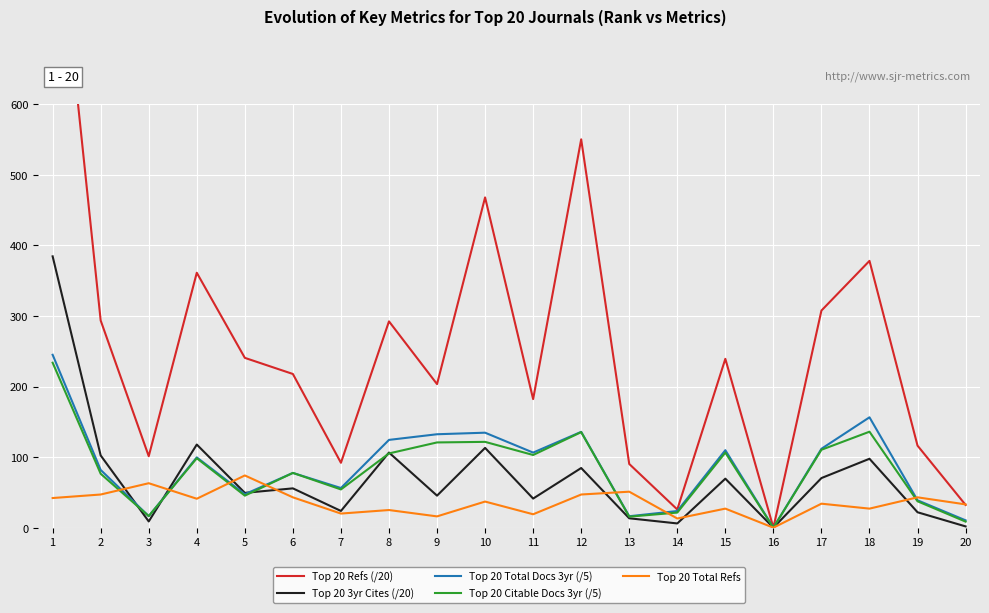

Reading left to right, what are all the values shown in this chart?

Top 20 Refs (/20): 1=944.0	2=293.6	3=101.3	4=361.2	5=240.7	6=217.8	7=92.0	8=292.4	9=203.4	10=468.0	11=182.2	12=550.3	13=90.3	14=25.8	15=239.2	16=0.0	17=307.7	18=378.1	19=116.2	20=32.2
Top 20 3yr Cites (/20): 1=384.5	2=102.3	3=8.8	4=117.8	5=49.4	6=55.7	7=23.7	8=106.5	9=45.4	10=113.0	11=41.2	12=84.5	13=13.3	14=6.0	15=69.5	16=0.0	17=70.3	18=97.7	19=21.9	20=1.8
Top 20 Total Docs 3yr (/5): 1=245.0	2=81.8	3=16.4	4=99.6	5=47.4	6=77.6	7=56.2	8=124.4	9=132.4	10=134.6	11=106.4	12=135.8	13=16.2	14=23.6	15=109.8	16=0.0	17=111.8	18=156.4	19=38.8	20=10.4
Top 20 Citable Docs 3yr (/5): 1=233.8	2=76.4	3=16.4	4=98.4	5=45.4	6=77.6	7=54.2	8=105.2	9=120.8	10=121.6	11=103.0	12=135.4	13=15.6	14=21.4	15=106.4	16=0.0	17=110.4	18=136.0	19=37.4	20=8.6
Top 20 Total Refs: 1=42.0	2=47.0	3=63.0	4=41.0	5=74.0	6=43.0	7=20.0	8=25.0	9=16.0	10=37.0	11=19.0	12=47.0	13=51.0	14=13.0	15=27.0	16=0.0	17=34.0	18=27.0	19=43.0	20=33.0